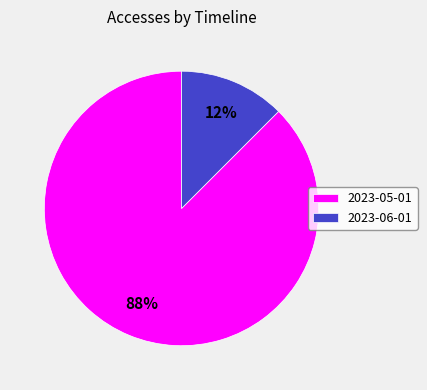

The 2023-05-01 slice represents 94% of the pie. True or false?

False